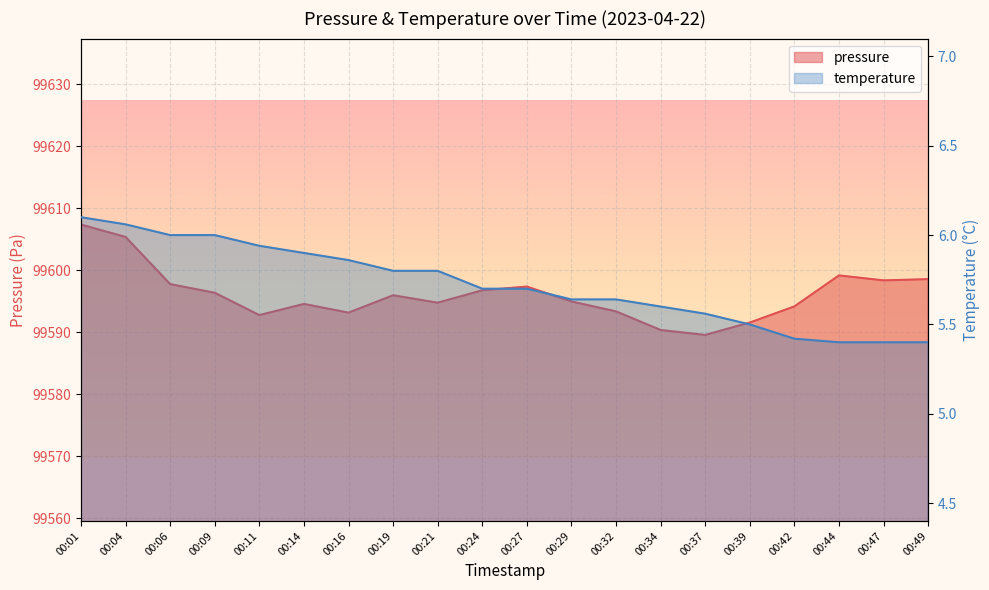

True or false: pressure and temperature cross at least once.

False